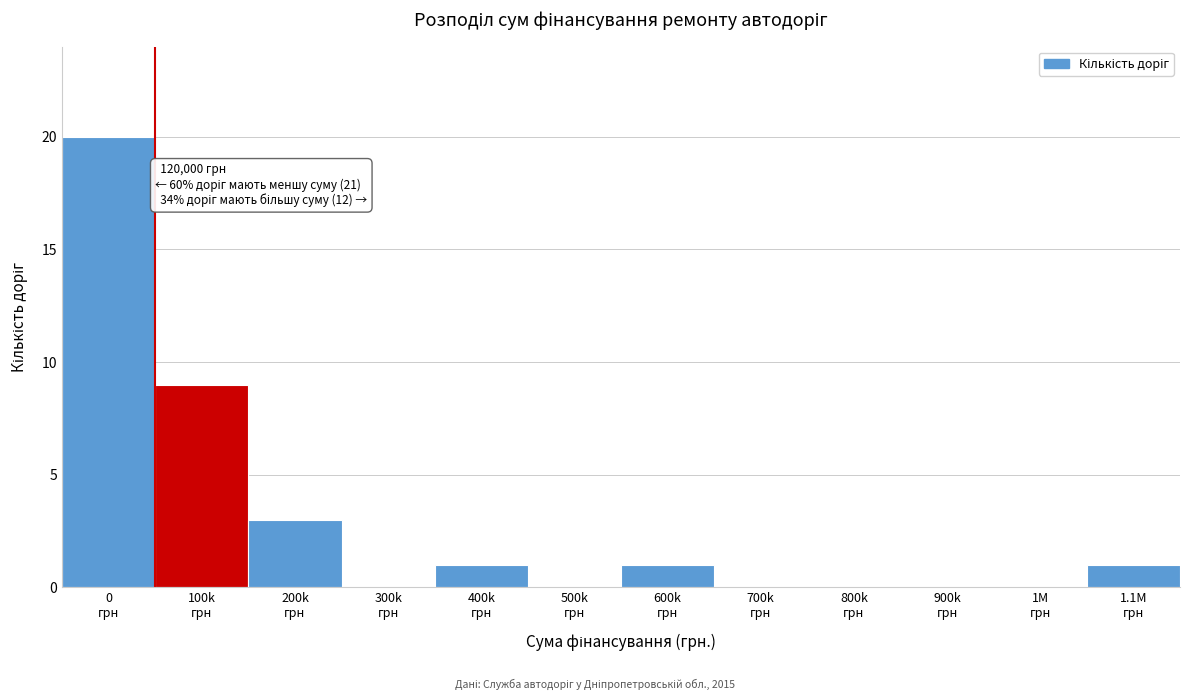

What is the sum of all values?

35